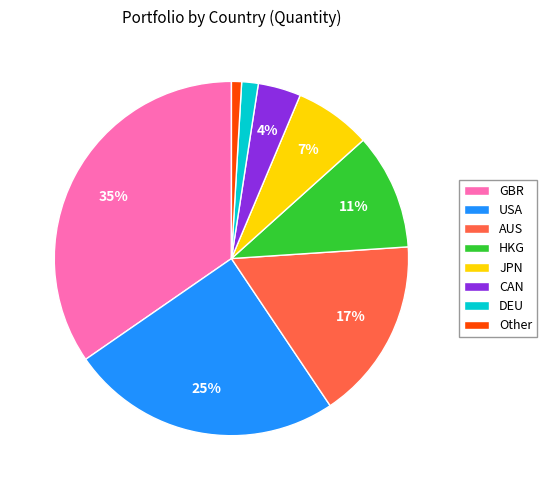

To the nearest percent, what is the difference between the HKG and DEU slice percentages?

9%